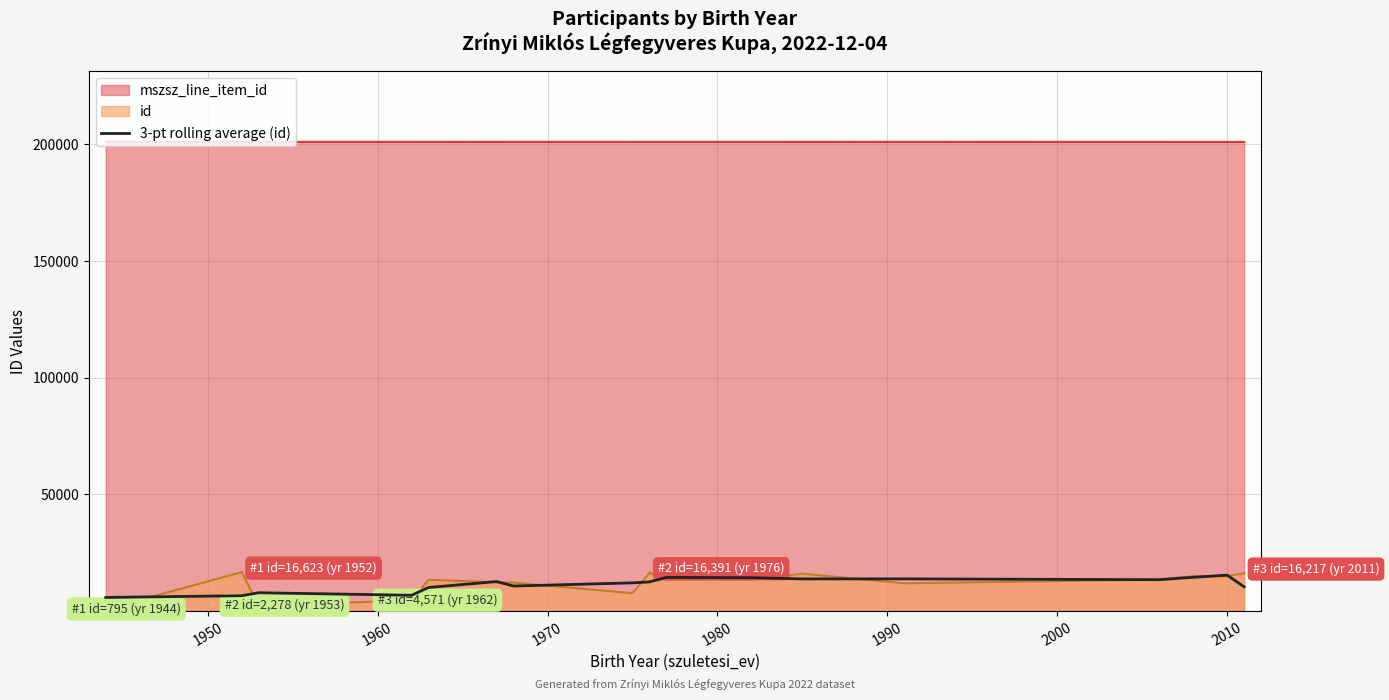

True or false: id and mszsz_line_item_id cross at least once.

False